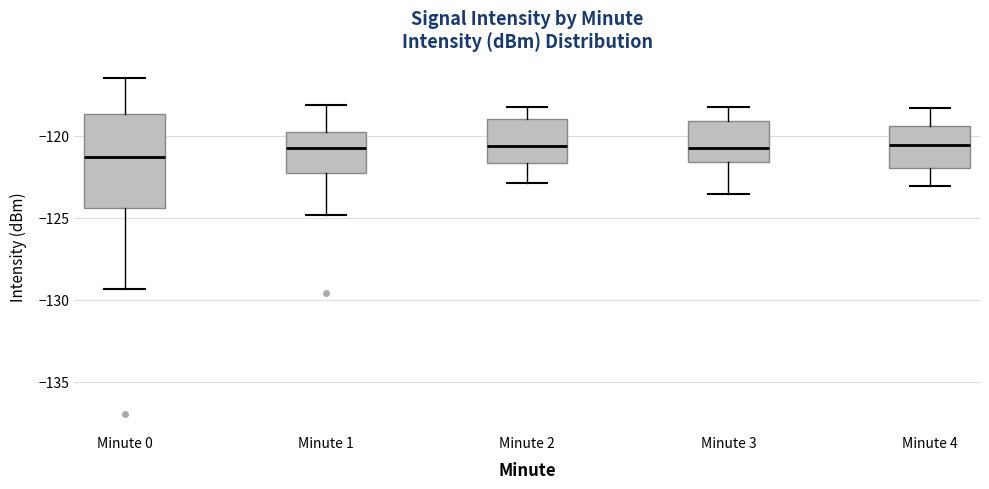

Which box is the tallest, from its lower edge to its upper edge?

Minute 0